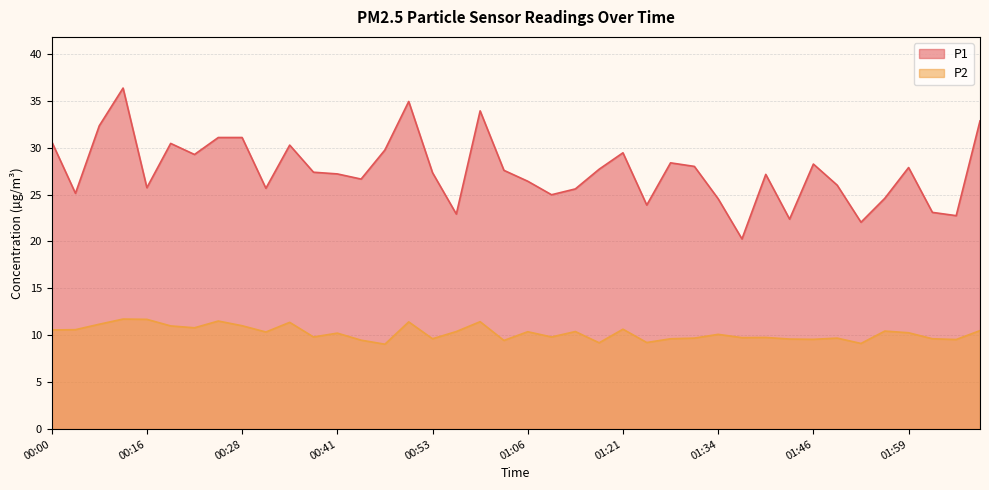

List the series in order of their peak value, lowest first.

P2, P1